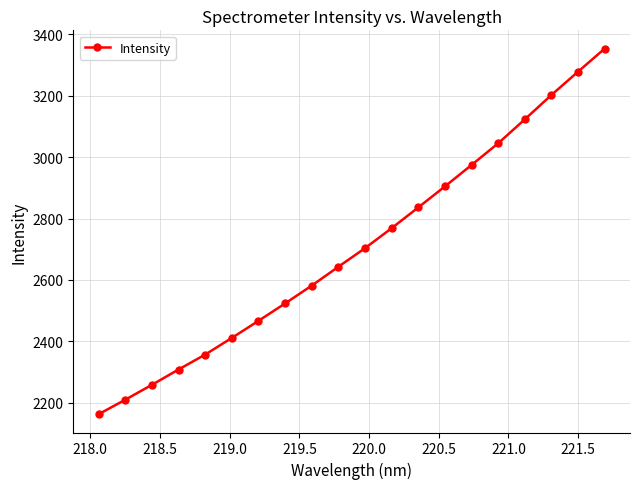

What is the difference between the maximum and minimum values?

1191.4